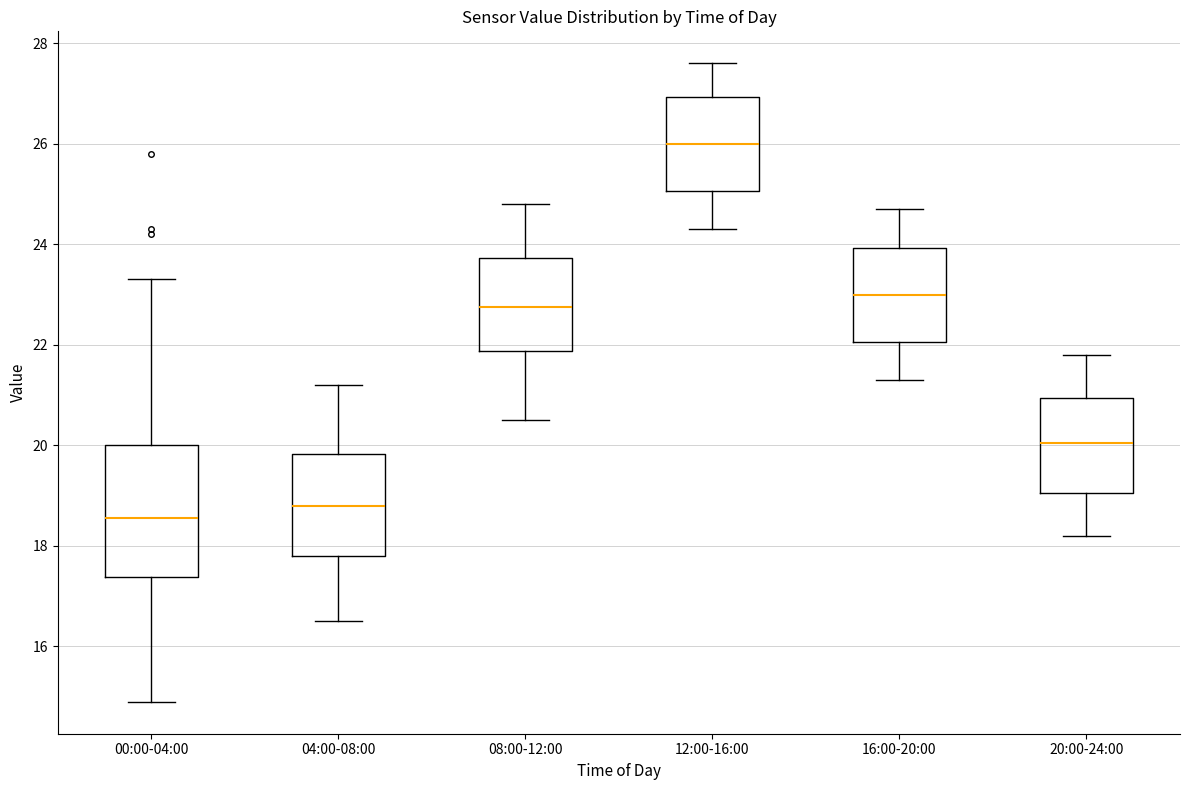

Where is the upper edge of the box for 08:00-12:00 on the y-axis? The values are not printed on the chart, so give them approximately, as read against the axis.

23.8